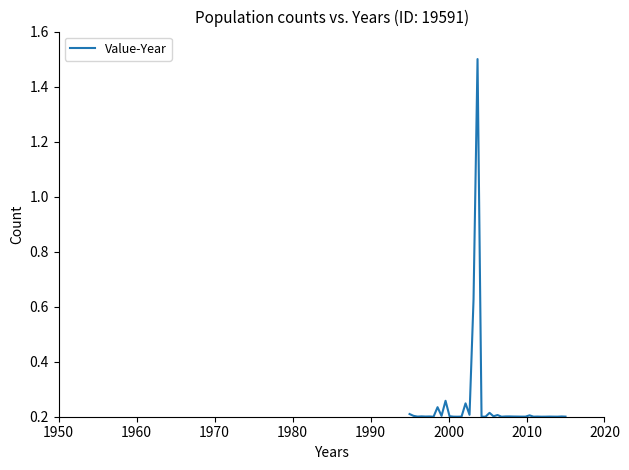

What is the difference between the maximum and minimum values?

1.3